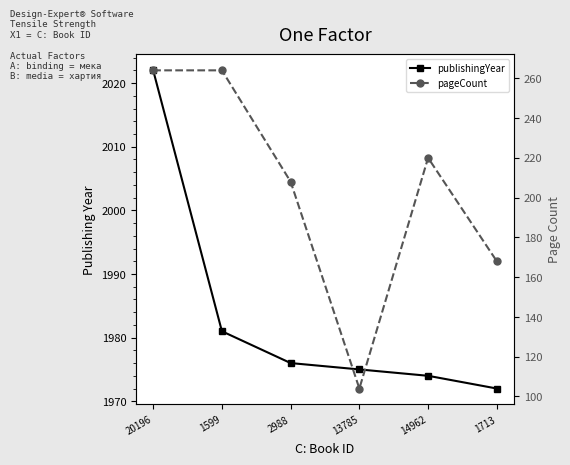

What is the value of the publishingYear point at the 6th from the left?

1972